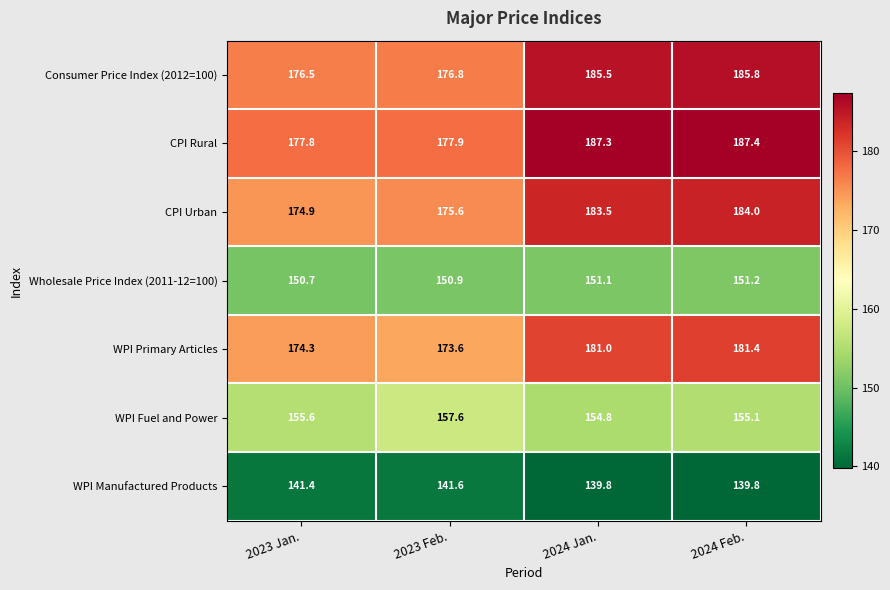

Which series has the largest total across all categories?

CPI Rural